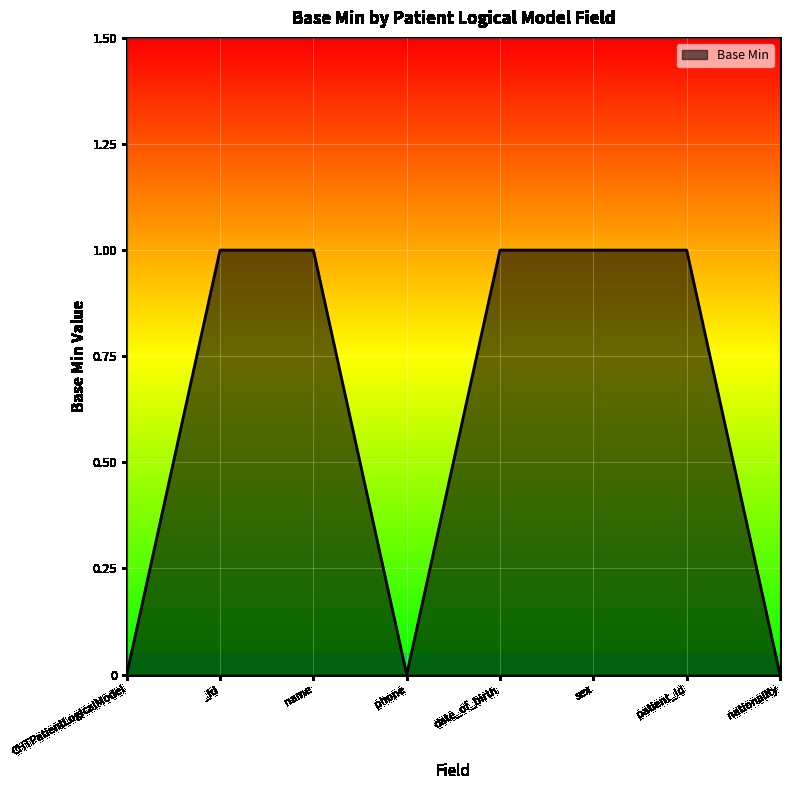

What position from the left is patient_id?

7